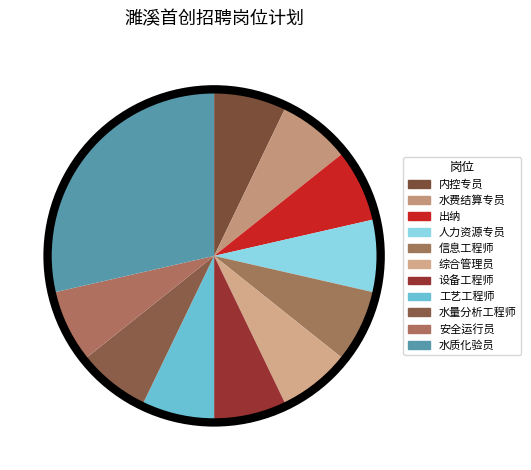

To the nearest percent, what percentage of the pie is 出纳?

7%